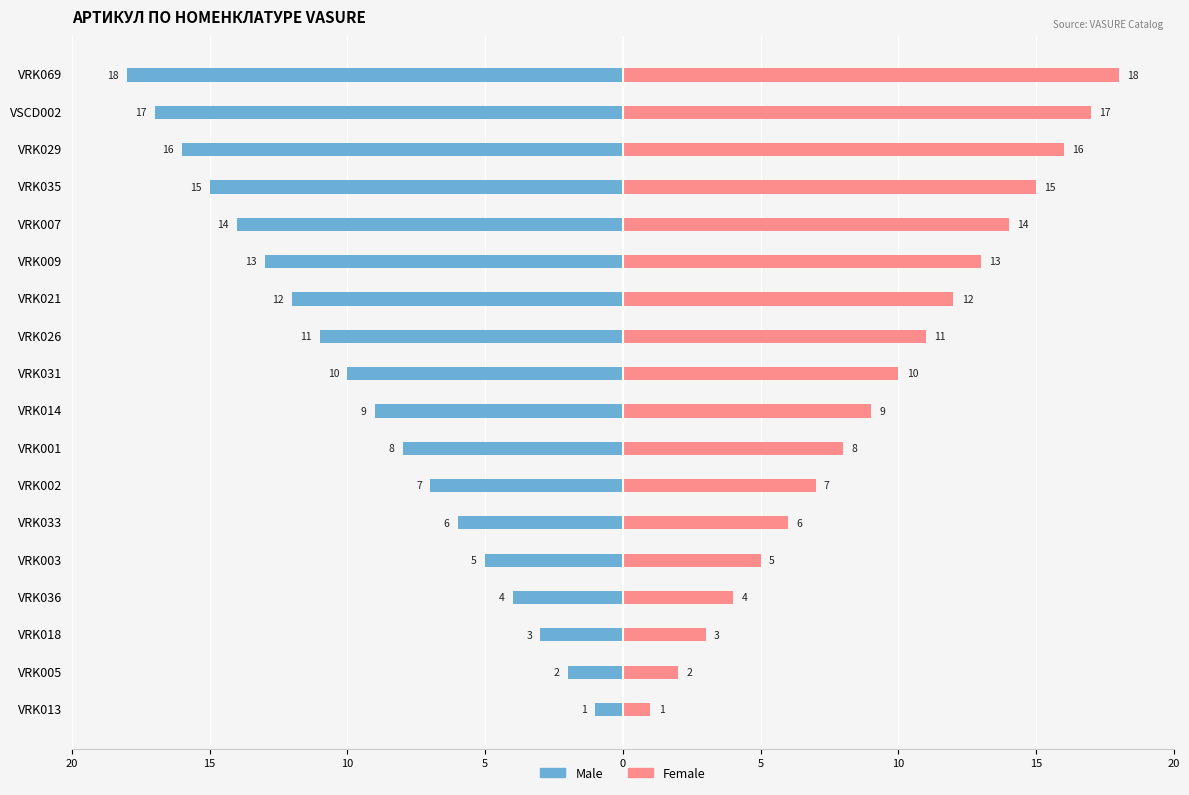

Between VRK005 and VRK069, which series saw the biggest shift?

Male